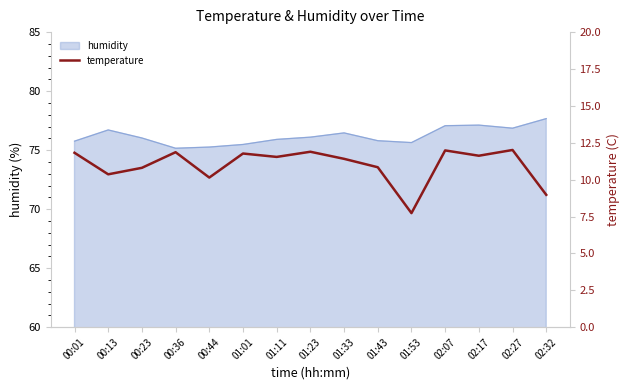

Reading left to right, list all the values displayed in this chart.

11.8	10.4	10.8	11.9	10.1	11.8	11.5	11.9	11.4	10.8	7.7	12.0	11.6	12.0	9.0